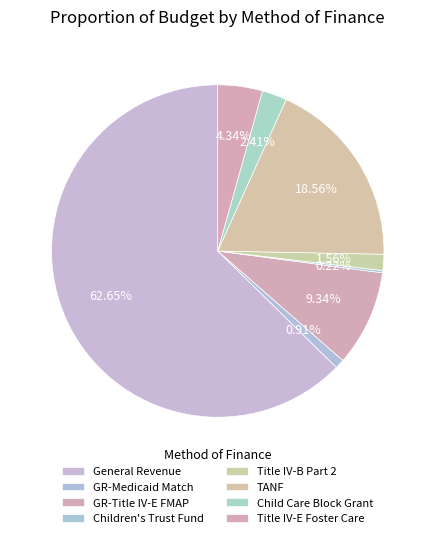

Is there any slice that represents more than half of the pie?

Yes